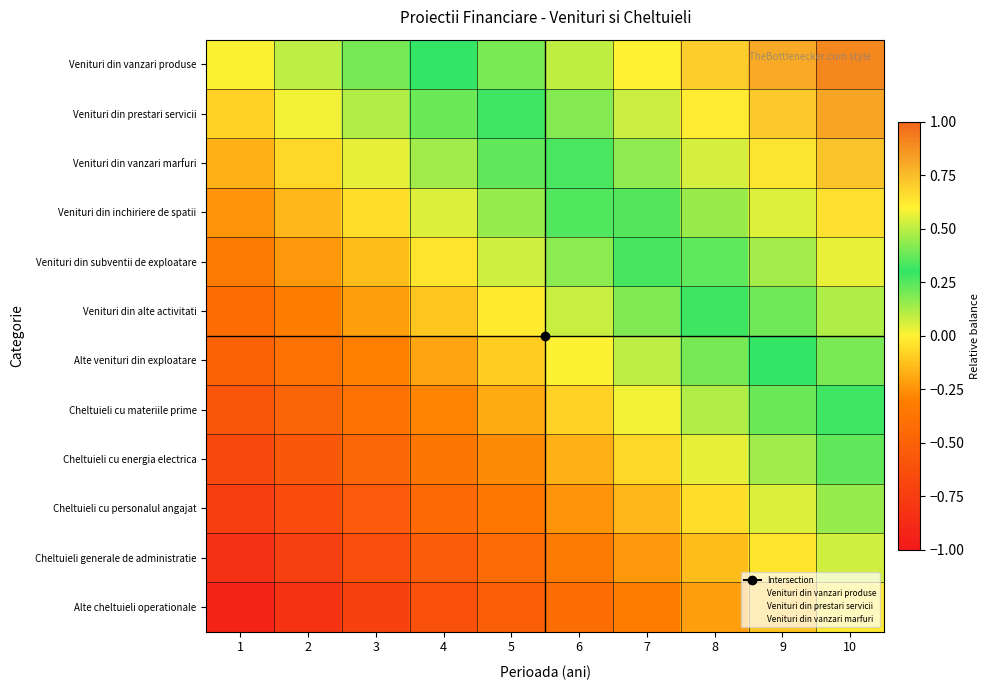

Which label corresponds to the smallest value in the chart?

1